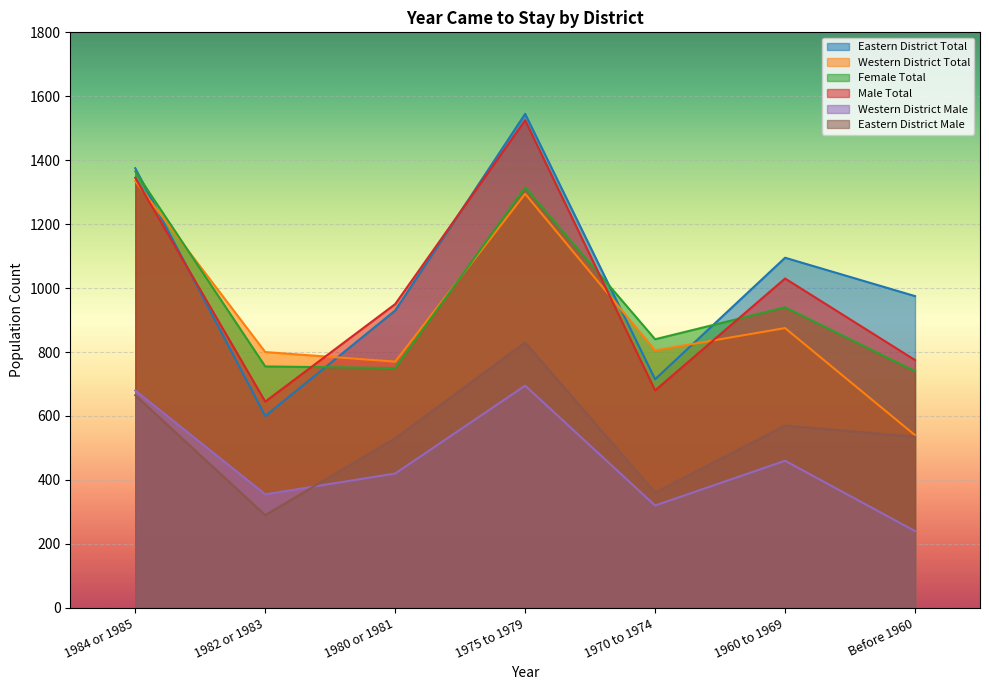

Between 1975 to 1979 and Before 1960, which series saw the biggest shift?

Western District Total